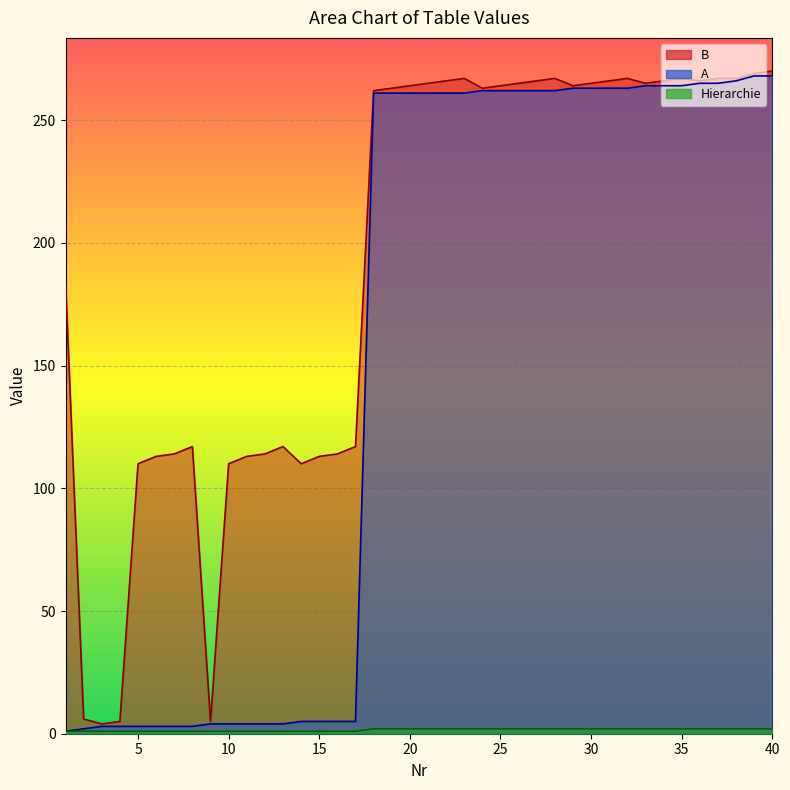

How many lines are shown in the chart?

3